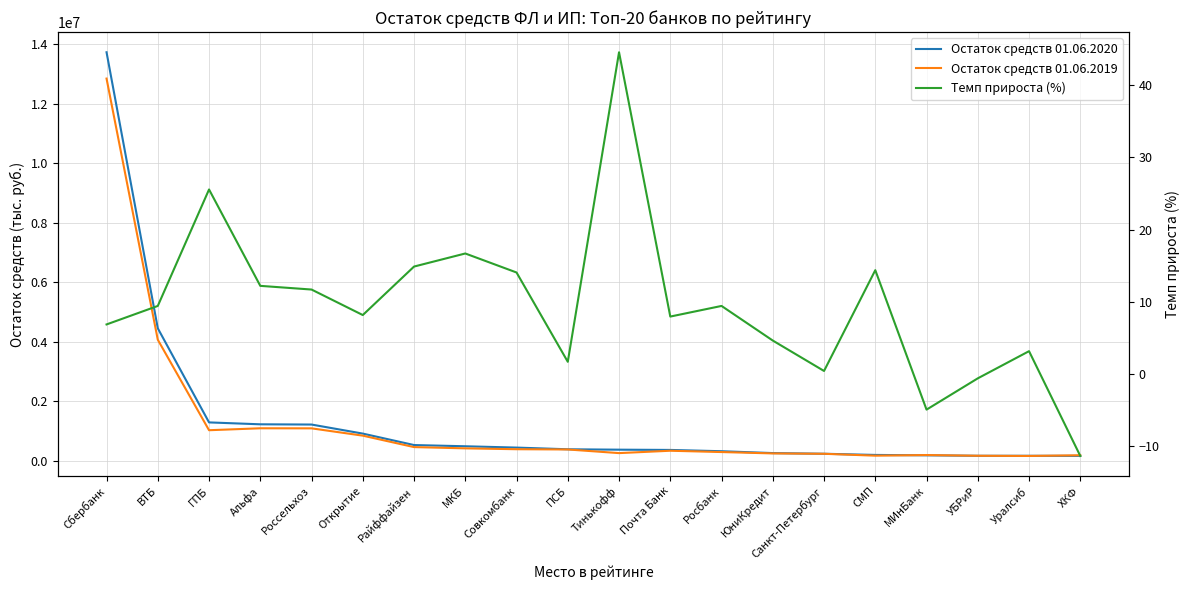

What is the label of the 16th point from the right?

Россельхоз